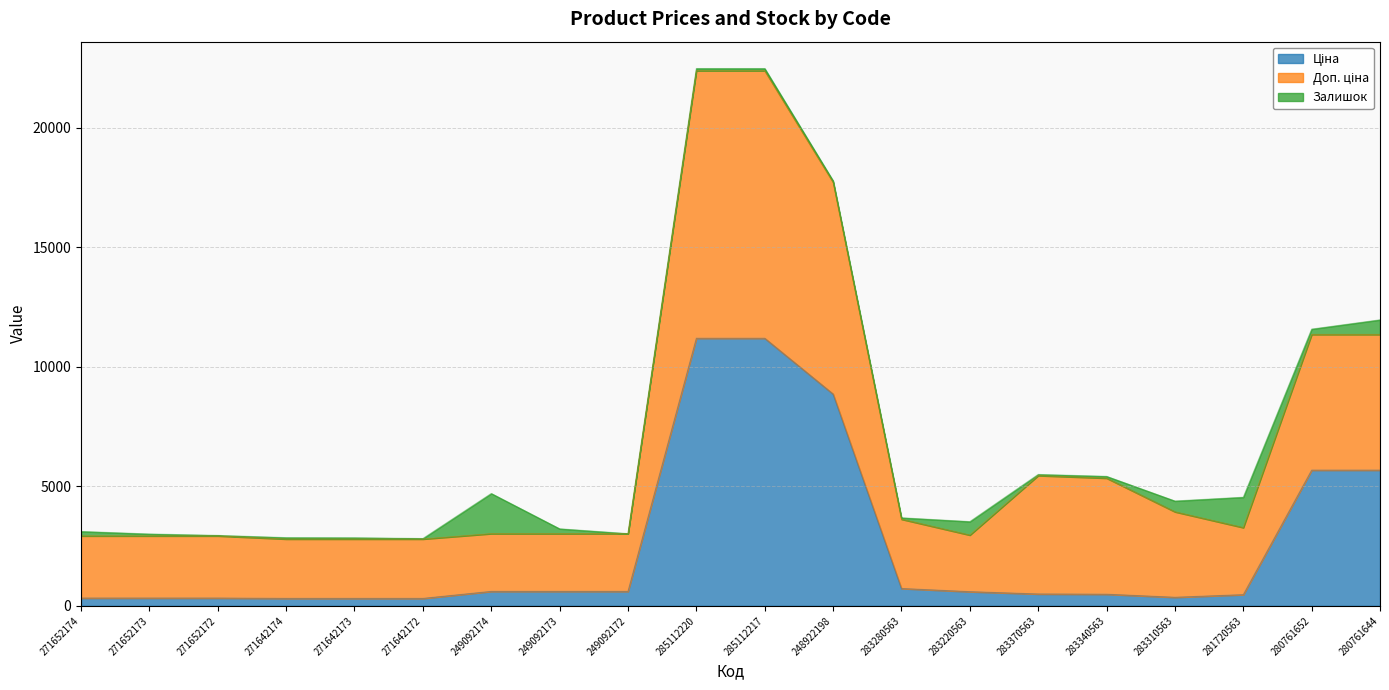

How many lines are shown in the chart?

3